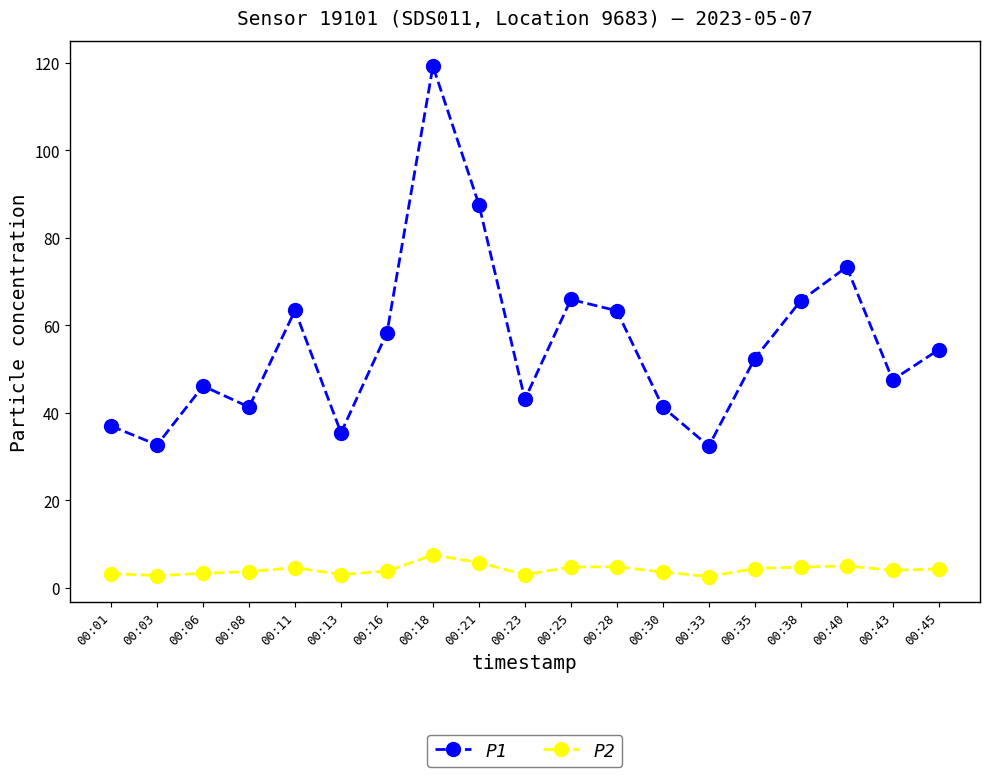

Rank the series by their maximum value, from highest to lowest.

P1, P2